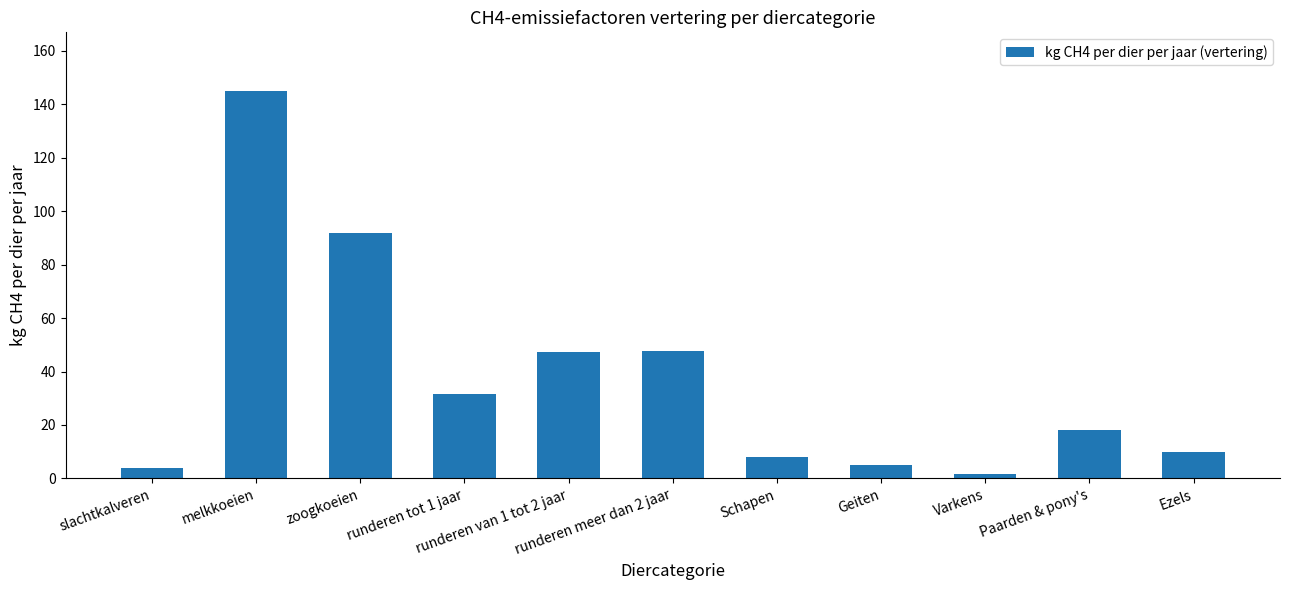

True or false: the data shows 8.0 at Schapen.

True